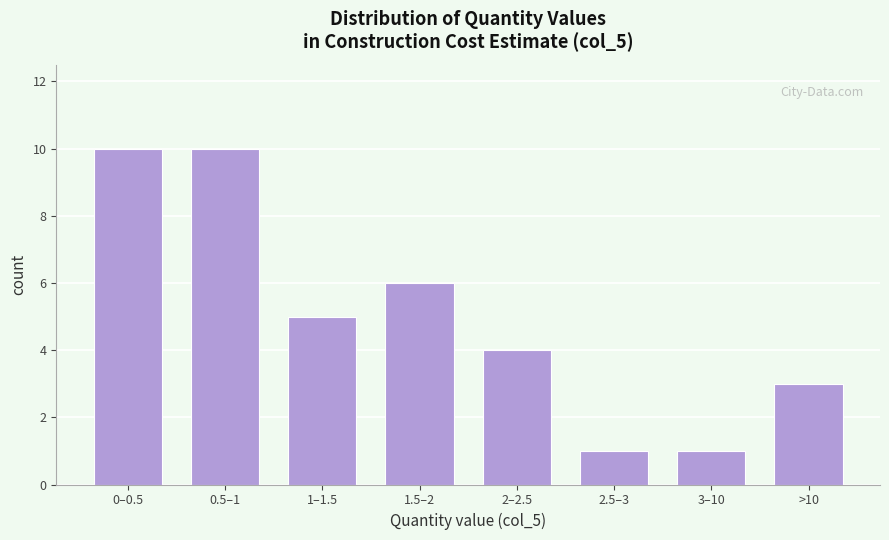

Reading left to right, what are all the values shown in this chart?

0–0.5=10	0.5–1=10	1–1.5=5	1.5–2=6	2–2.5=4	2.5–3=1	3–10=1	>10=3